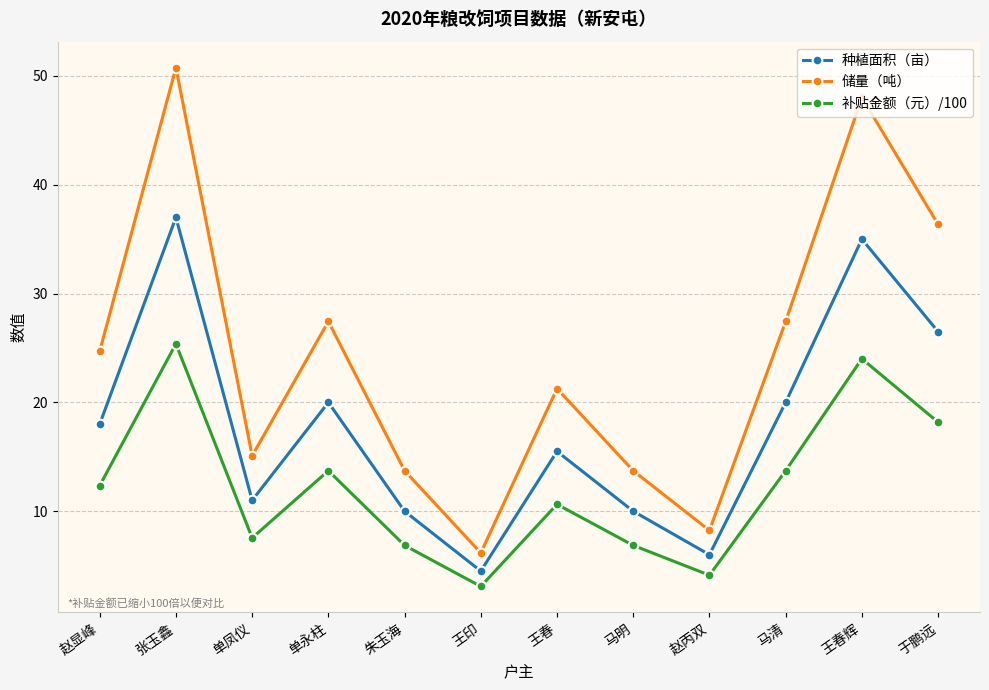

List the series in order of their overall mean, highest first.

储量（吨）, 种植面积（亩）, 补贴金额（元）/100